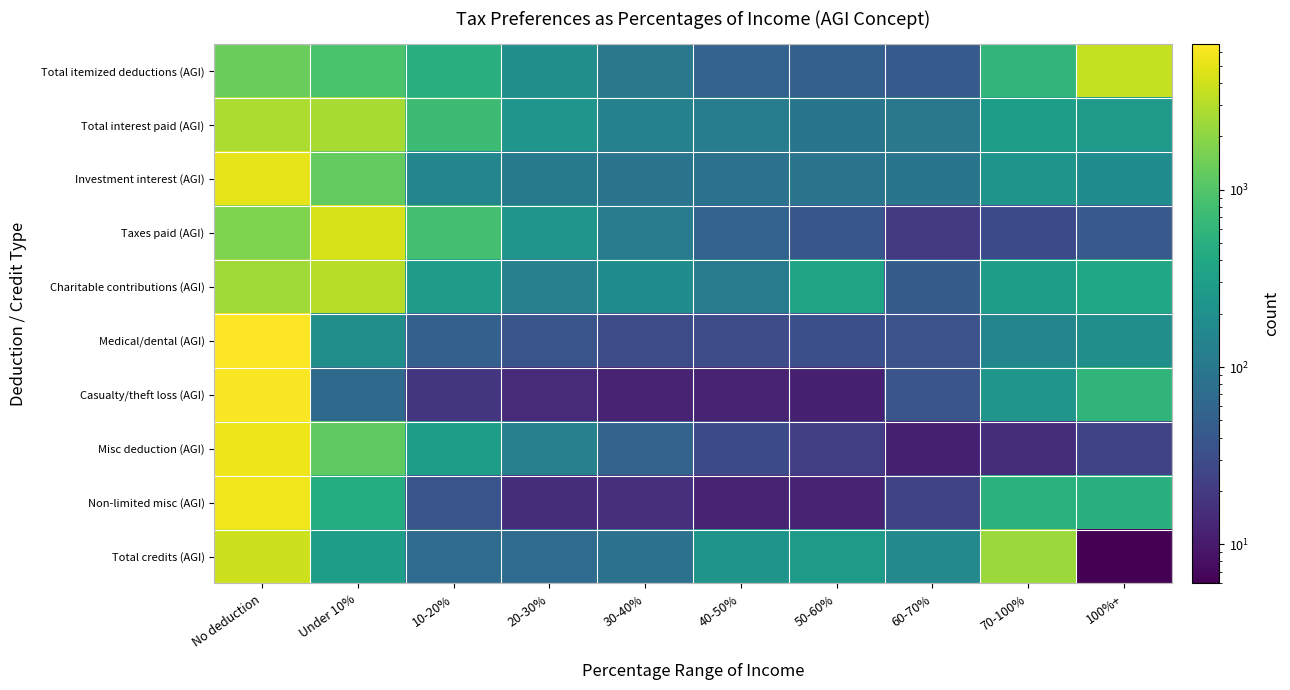

Reading left to right, transcribe all the data shown in this chart.

Total itemized deductions (AGI): No deduction=1327.0	Under 10%=908.0	10-20%=490.0	20-30%=194.0	30-40%=96.1	40-50%=54.0	50-60%=51.0	60-70%=45.0	70-100%=610.0	100%+=3614.0
Total interest paid (AGI): No deduction=2788.0	Under 10%=2646.0	10-20%=729.0	20-30%=230.0	30-40%=132.1	40-50%=114.0	50-60%=91.0	60-70%=100.0	70-100%=300.0	100%+=259.0
Investment interest (AGI): No deduction=5139.0	Under 10%=1239.0	10-20%=150.0	20-30%=101.0	30-40%=90.1	40-50%=83.0	50-60%=89.0	60-70%=91.0	70-100%=228.0	100%+=179.0
Taxes paid (AGI): No deduction=1690.0	Under 10%=4363.1	10-20%=817.0	20-30%=229.0	30-40%=104.0	40-50%=55.0	50-60%=39.0	60-70%=20.0	70-100%=29.0	100%+=43.0
Charitable contributions (AGI): No deduction=2464.0	Under 10%=3107.1	10-20%=291.0	20-30%=127.0	30-40%=181.0	40-50%=109.0	50-60%=364.0	60-70%=47.0	70-100%=308.0	100%+=391.0
Medical/dental (AGI): No deduction=6640.1	Under 10%=189.0	10-20%=52.0	20-30%=37.0	30-40%=31.0	40-50%=31.0	50-60%=33.0	60-70%=36.0	70-100%=151.0	100%+=189.0
Casualty/theft loss (AGI): No deduction=6390.1	Under 10%=67.0	10-20%=17.0	20-30%=14.0	30-40%=12.0	40-50%=12.0	50-60%=11.0	60-70%=38.0	70-100%=232.0	100%+=596.0
Misc deduction (AGI): No deduction=5605.0	Under 10%=1205.1	10-20%=293.0	20-30%=128.0	30-40%=56.0	40-50%=29.0	50-60%=22.0	60-70%=11.0	70-100%=15.0	100%+=25.0
Non-limited misc (AGI): No deduction=5758.1	Under 10%=462.0	10-20%=37.0	20-30%=15.0	30-40%=16.0	40-50%=12.0	50-60%=12.0	60-70%=25.0	70-100%=532.0	100%+=520.0
Total credits (AGI): No deduction=3852.0	Under 10%=301.0	10-20%=70.0	20-30%=70.1	30-40%=81.0	40-50%=223.0	50-60%=277.0	60-70%=164.0	70-100%=2345.0	100%+=6.0